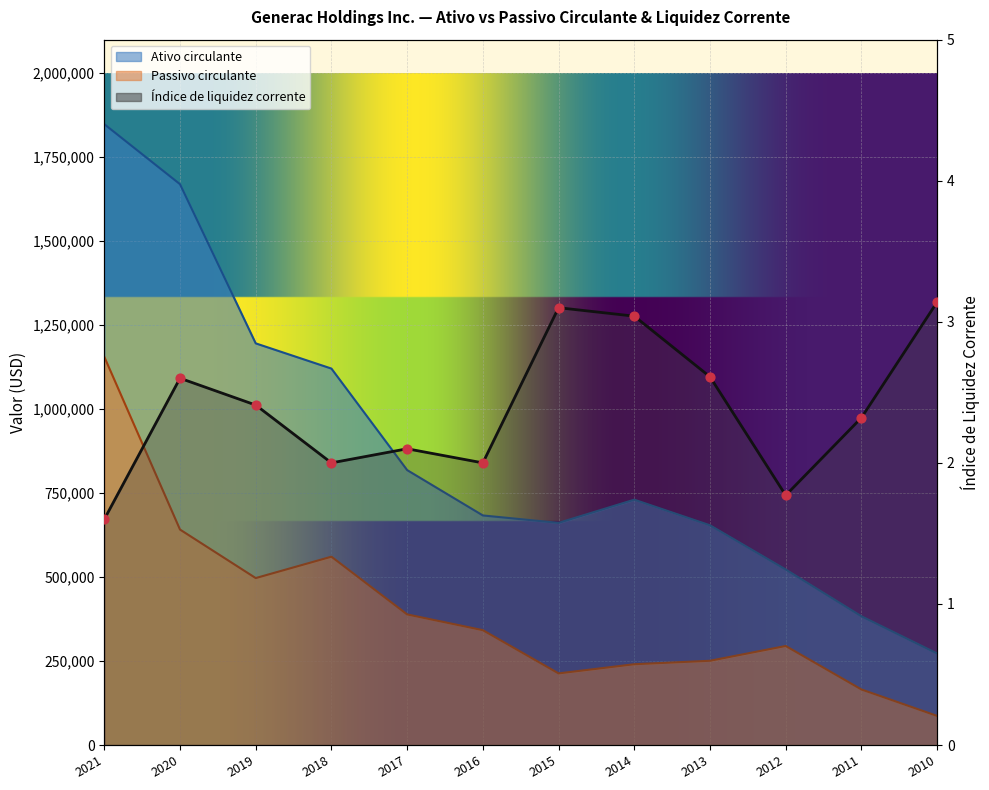

Which series contains the lowest Y value?

Índice de liquidez corrente